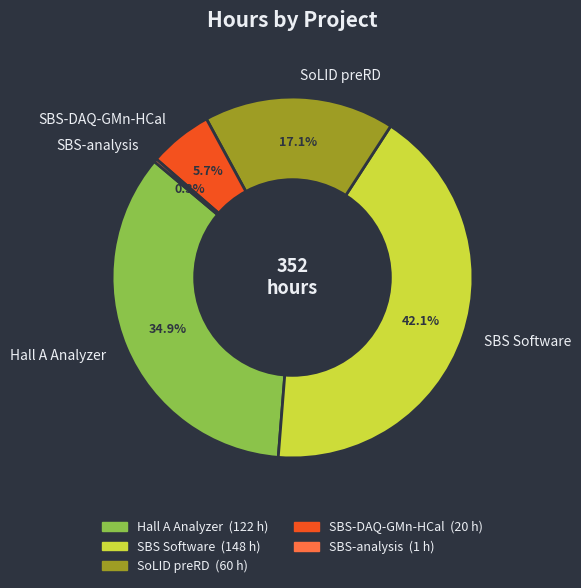

What is the total percentage of SBS-DAQ-GMn-HCal and SBS-analysis?

6.0%